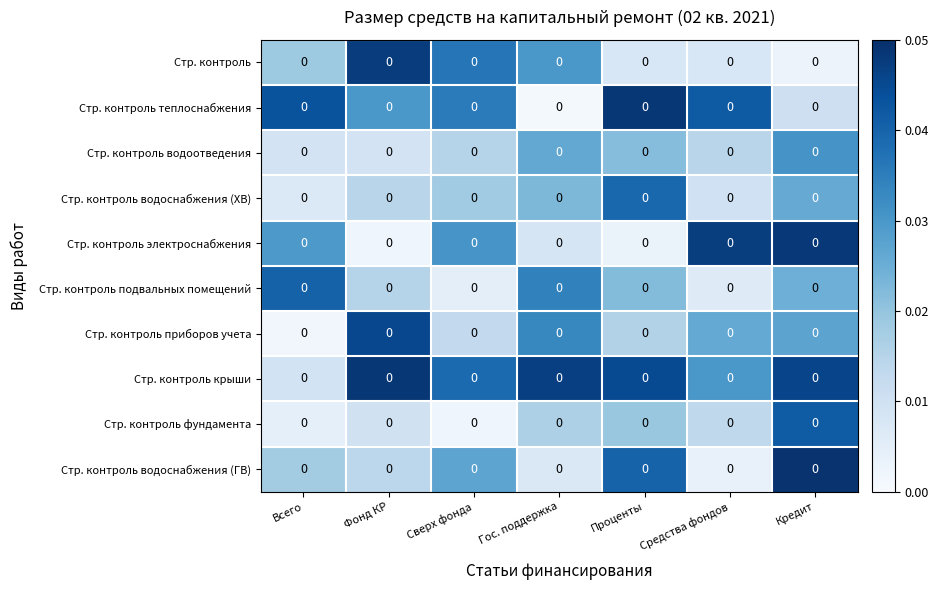

Reading left to right, list all the values displayed in this chart.

Стр. контроль: Всего=0.0	Фонд КР=0.0	Сверх фонда=0.0	Гос. поддержка=0.0	Проценты=0.0	Средства фондов=0.0	Кредит=0.0
Стр. контроль теплоснабжения: Всего=0.0	Фонд КР=0.0	Сверх фонда=0.0	Гос. поддержка=0.0	Проценты=0.0	Средства фондов=0.0	Кредит=0.0
Стр. контроль водоотведения: Всего=0.0	Фонд КР=0.0	Сверх фонда=0.0	Гос. поддержка=0.0	Проценты=0.0	Средства фондов=0.0	Кредит=0.0
Стр. контроль водоснабжения (ХВ): Всего=0.0	Фонд КР=0.0	Сверх фонда=0.0	Гос. поддержка=0.0	Проценты=0.0	Средства фондов=0.0	Кредит=0.0
Стр. контроль электроснабжения: Всего=0.0	Фонд КР=0.0	Сверх фонда=0.0	Гос. поддержка=0.0	Проценты=0.0	Средства фондов=0.0	Кредит=0.0
Стр. контроль подвальных помещений: Всего=0.0	Фонд КР=0.0	Сверх фонда=0.0	Гос. поддержка=0.0	Проценты=0.0	Средства фондов=0.0	Кредит=0.0
Стр. контроль приборов учета: Всего=0.0	Фонд КР=0.0	Сверх фонда=0.0	Гос. поддержка=0.0	Проценты=0.0	Средства фондов=0.0	Кредит=0.0
Стр. контроль крыши: Всего=0.0	Фонд КР=0.0	Сверх фонда=0.0	Гос. поддержка=0.0	Проценты=0.0	Средства фондов=0.0	Кредит=0.0
Стр. контроль фундамента: Всего=0.0	Фонд КР=0.0	Сверх фонда=0.0	Гос. поддержка=0.0	Проценты=0.0	Средства фондов=0.0	Кредит=0.0
Стр. контроль водоснабжения (ГВ): Всего=0.0	Фонд КР=0.0	Сверх фонда=0.0	Гос. поддержка=0.0	Проценты=0.0	Средства фондов=0.0	Кредит=0.0